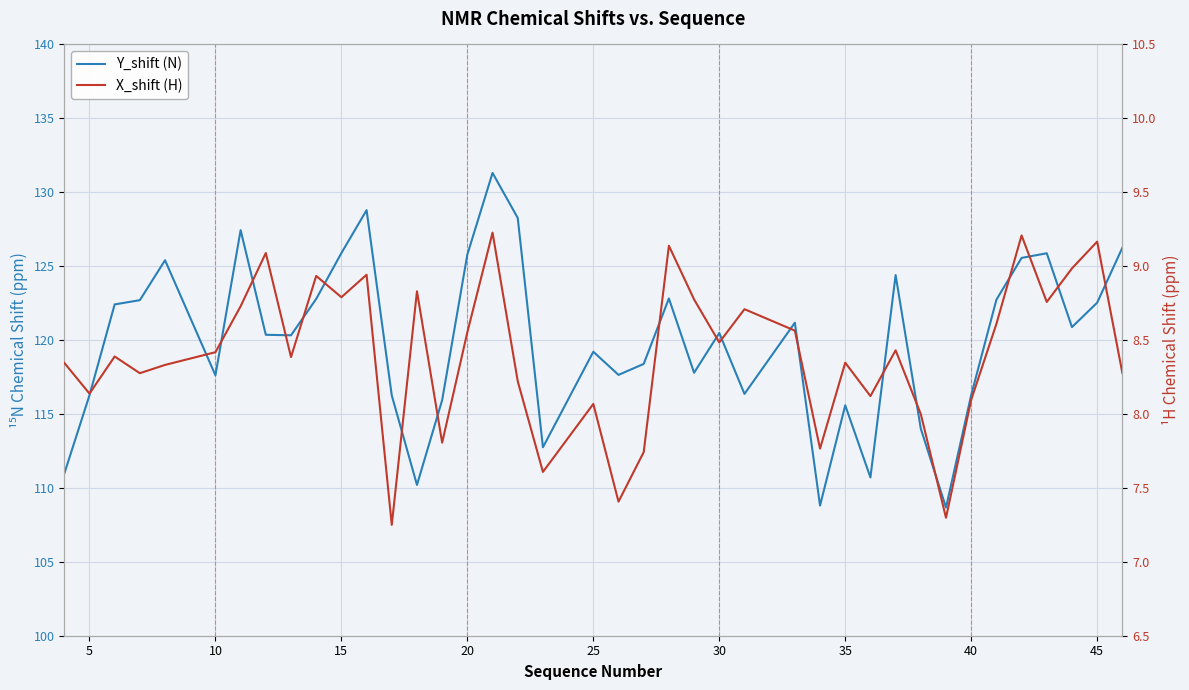

What is the average value of the X_shift (H) series?

8.4